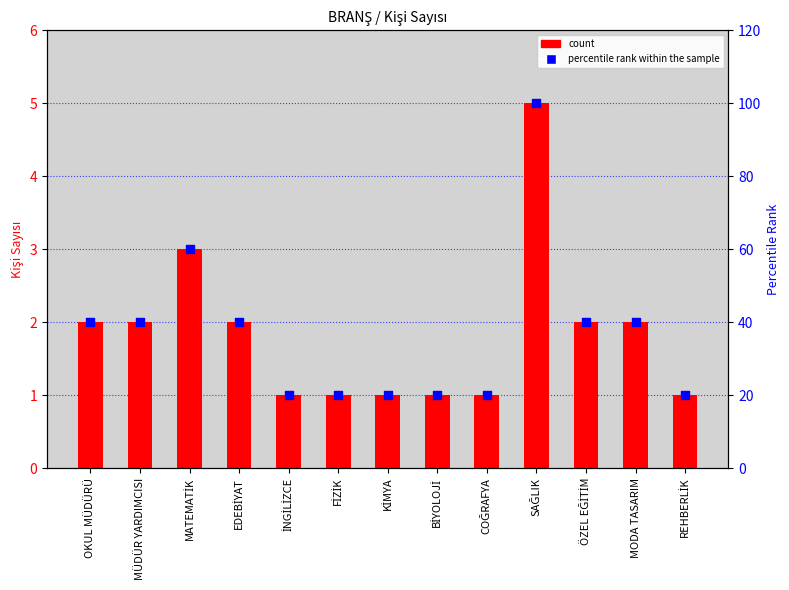

At which category is the sum across all series the highest?

SAĞLIK